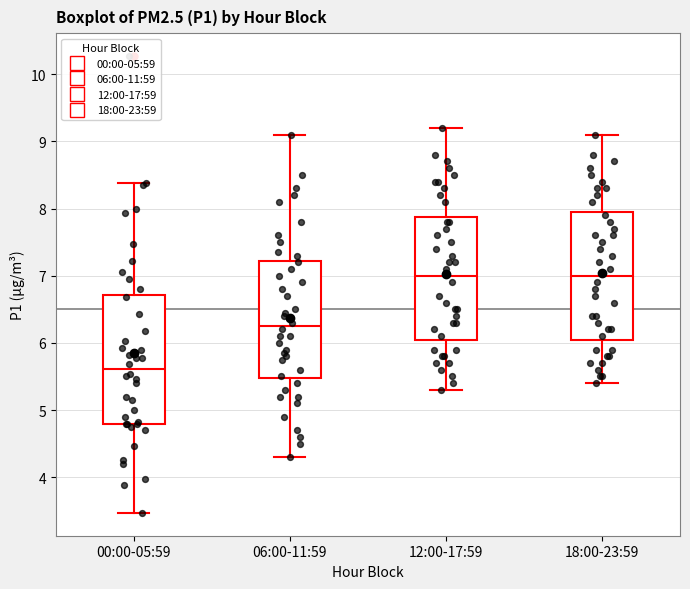

Reading left to right, read every box against the y-axis: the position of its median line, the range the box covers, and the ends of its whiskers. The values are not printed on the chart, so give them approximately, as read against the axis.

00:00-05:59: median 5.6, box 4.8 to 6.7, whiskers 3.5 to 8.4
06:00-11:59: median 6.3, box 5.5 to 7.2, whiskers 4.3 to 9.1
12:00-17:59: median 7.0, box 6.1 to 7.9, whiskers 5.3 to 9.2
18:00-23:59: median 7.0, box 6.1 to 8.0, whiskers 5.4 to 9.1